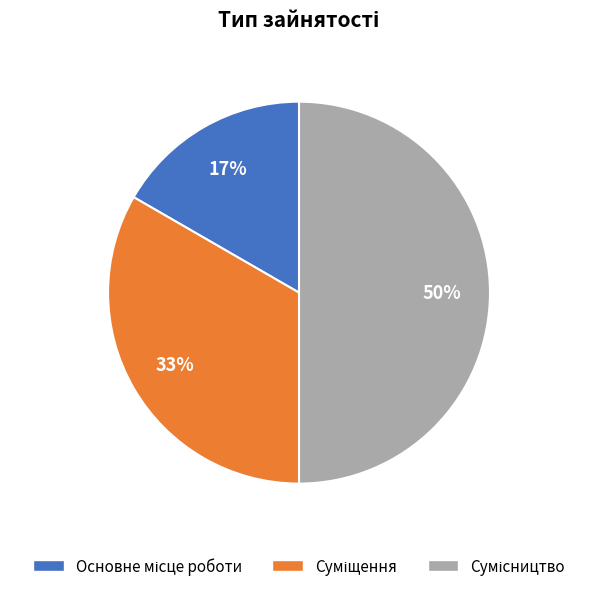

To the nearest percent, what is the difference between the largest and smallest slice percentages?

33%